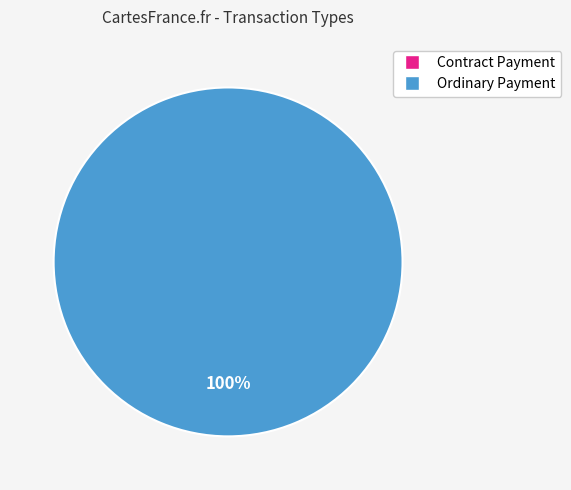

Rank the categories by value from lowest to highest.

Contract Payment, Ordinary Payment